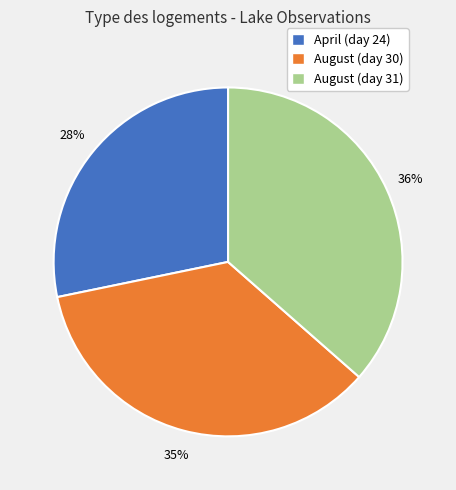

The April (day 24) slice represents 28% of the pie. True or false?

True